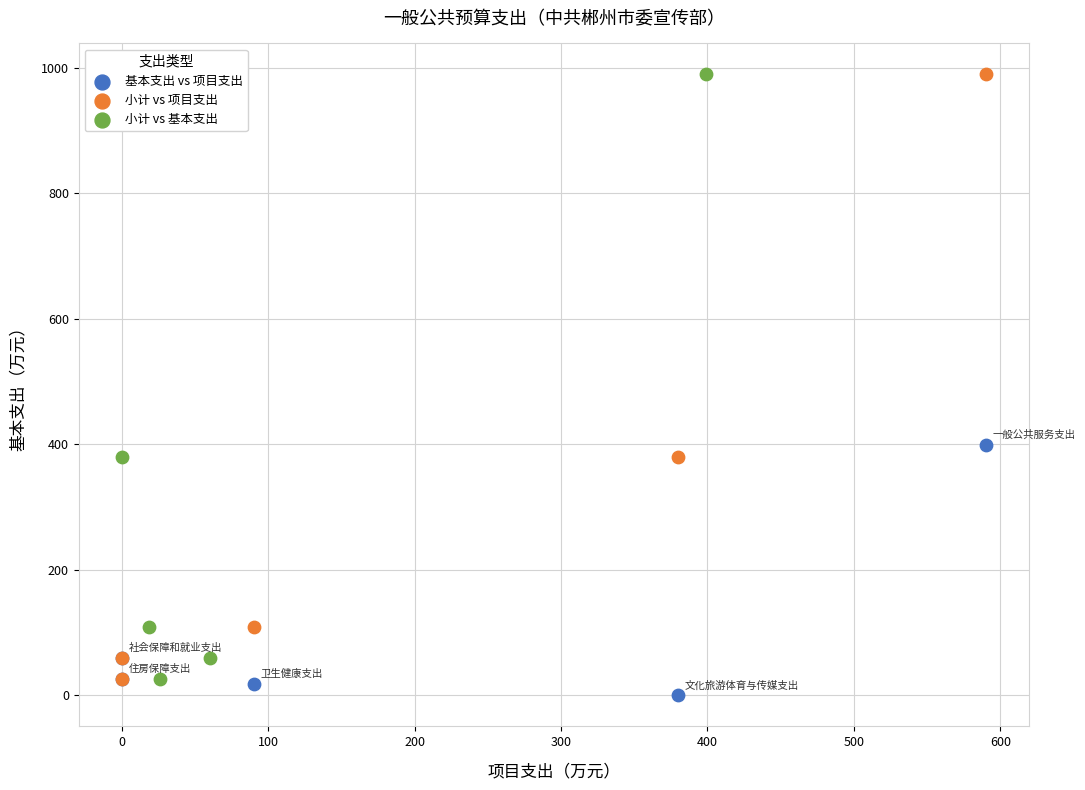

What are all the series names shown in the legend?

基本支出 vs 项目支出, 小计 vs 项目支出, 小计 vs 基本支出